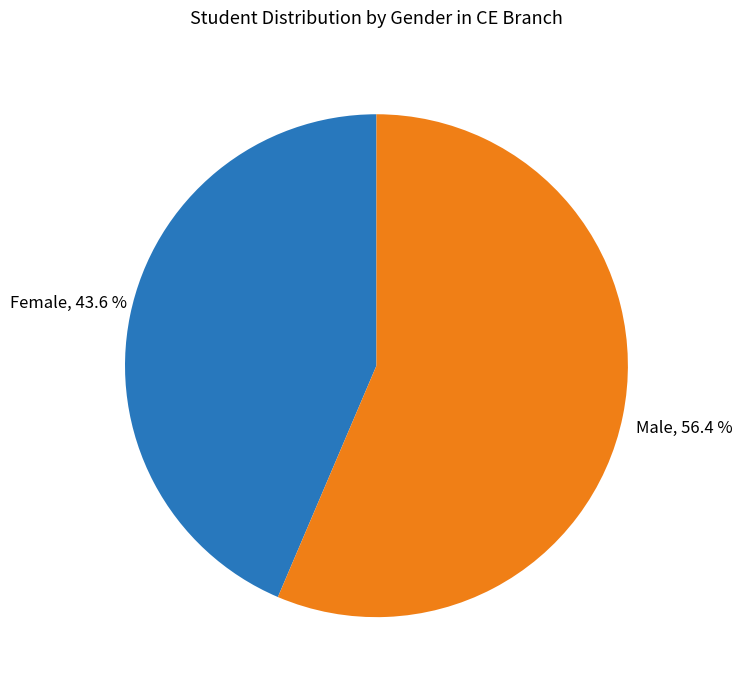

Which slice is the smallest?

Female